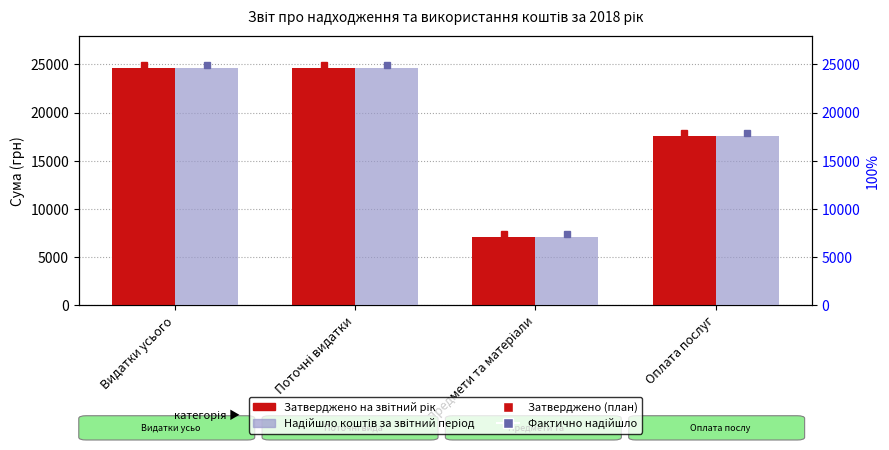

Are the bars horizontal?

No